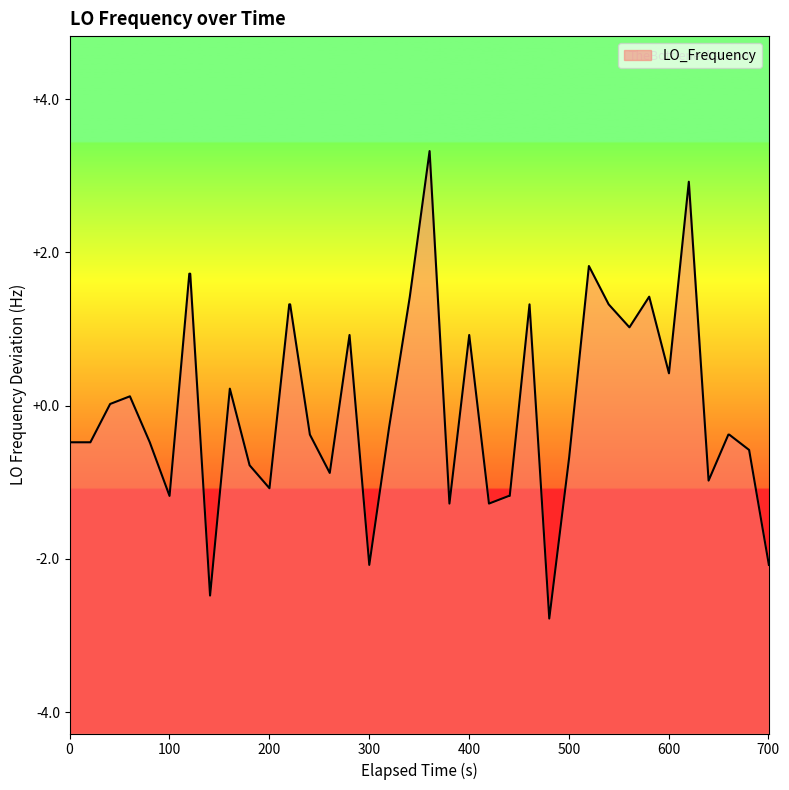

How many series are shown in this chart?

1